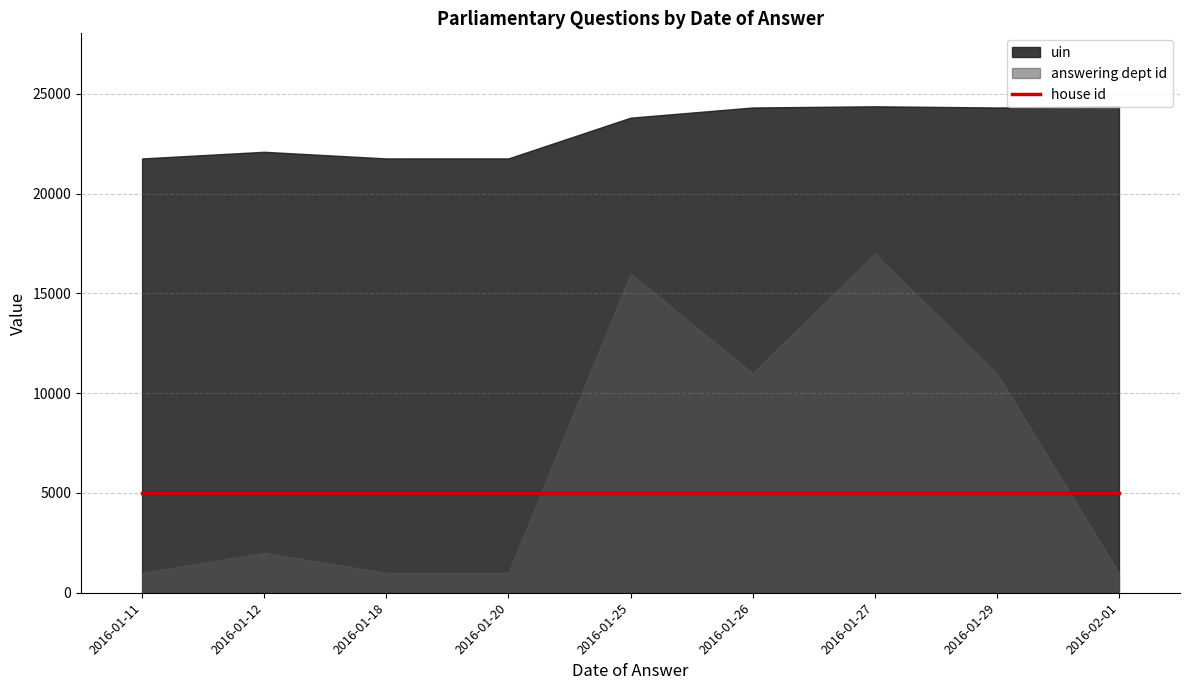

Is it true that uin equals 21769 at 2016-01-18?

True